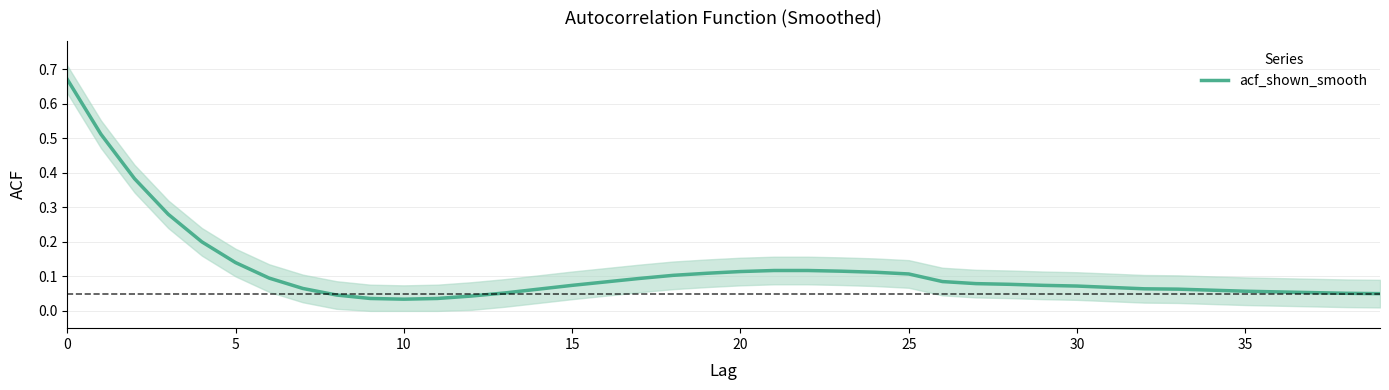

True or false: the data shows 0.1 at 21.

True